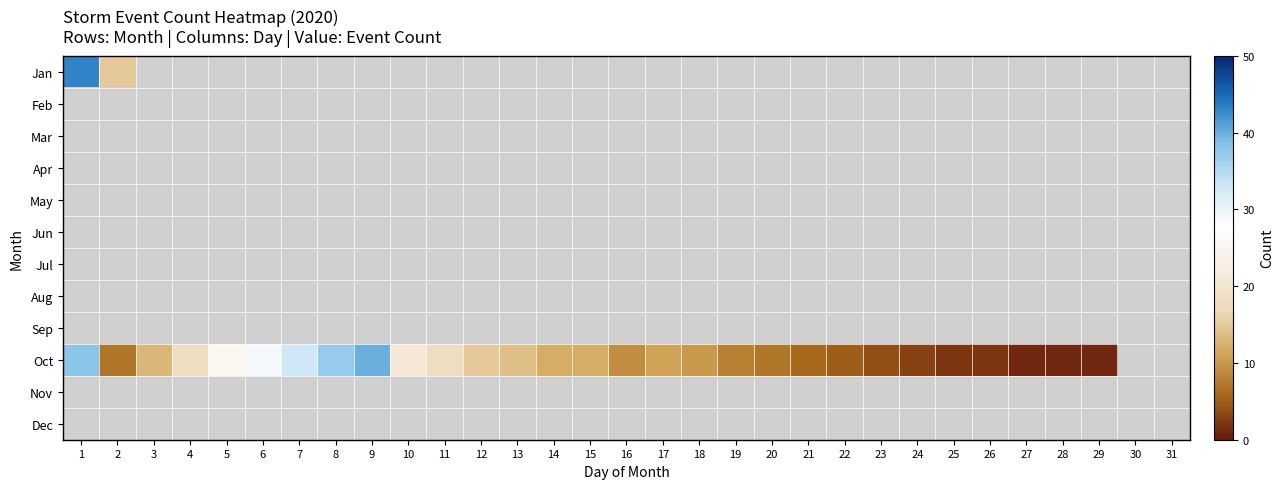

What is the maximum value shown in the chart?

43.0